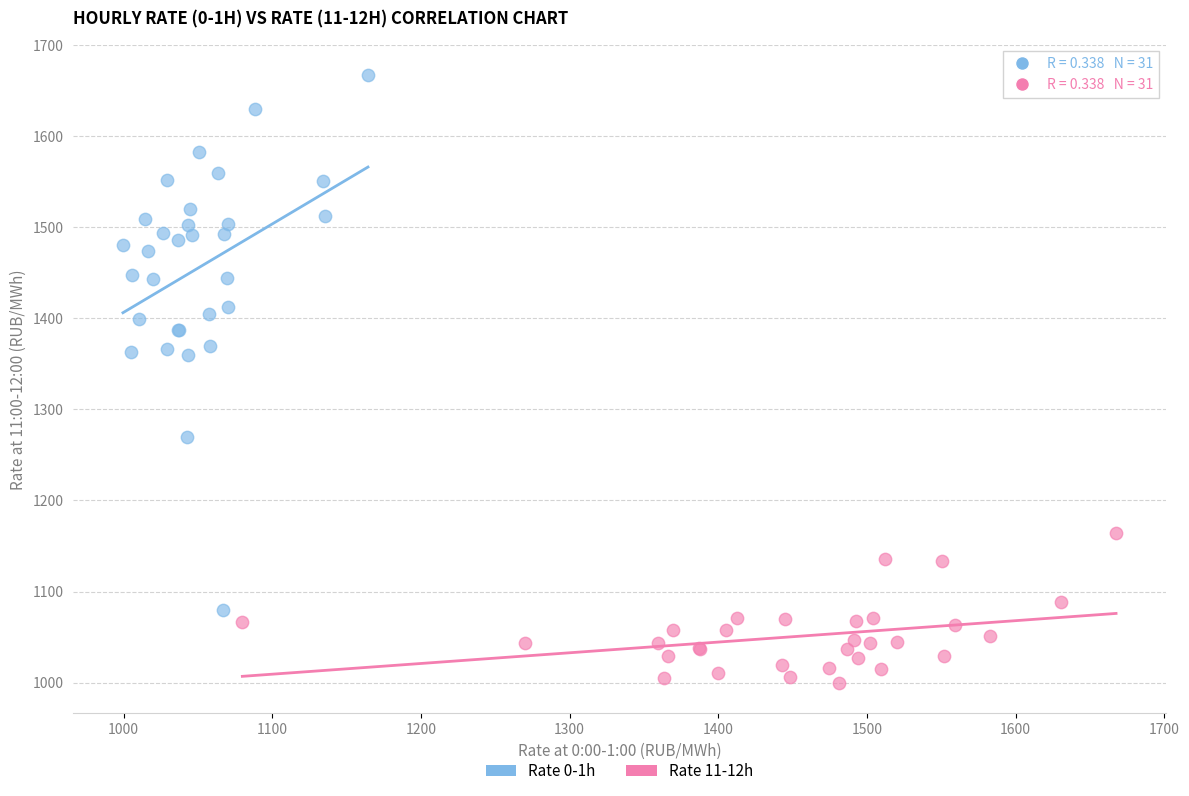

Which series contains the lowest Y value?

Rate 11-12h